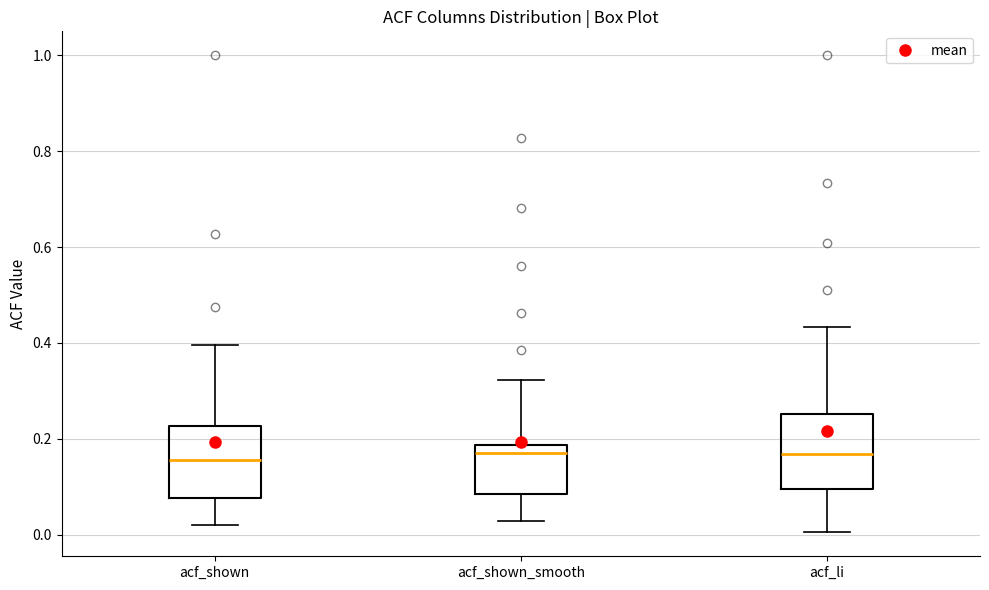

Reading left to right, transcribe this box plot: for each box, give where its median line is, the range the box spans, and where its two whiskers end, as read against the y-axis. The values are not printed on the chart, so give them approximately, as read against the axis.

acf_shown: median 0.16, box 0.08 to 0.22, whiskers 0.02 to 0.40
acf_shown_smooth: median 0.18 (just below the box's upper edge), box 0.08 to 0.18, whiskers 0.02 to 0.32
acf_li: median 0.16, box 0.10 to 0.26, whiskers 0.00 to 0.44